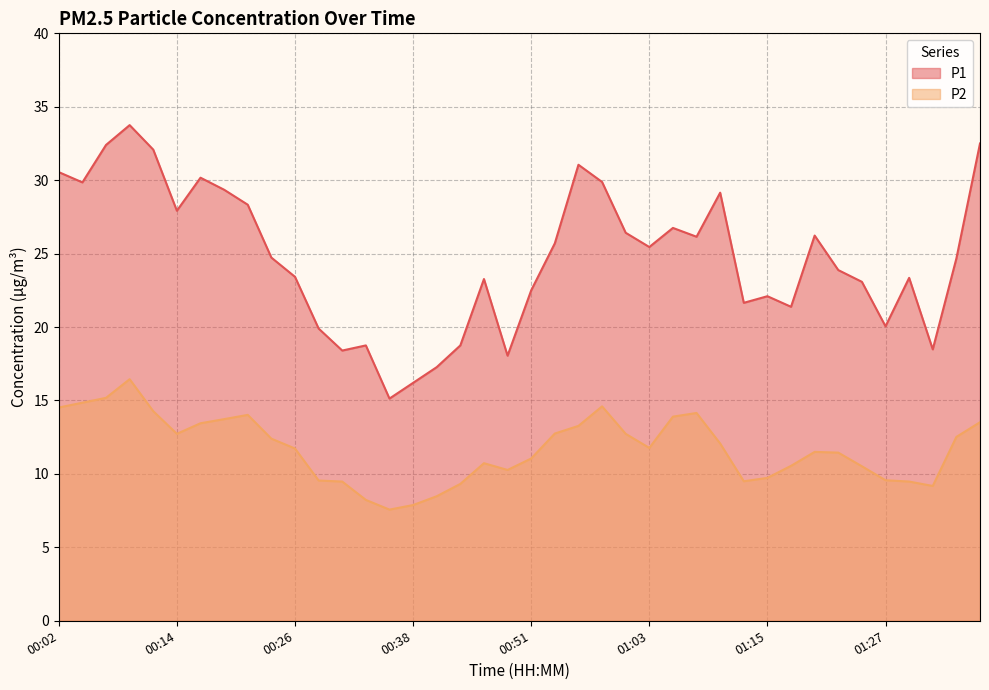

What is the label of the 12th point from the left?

00:29